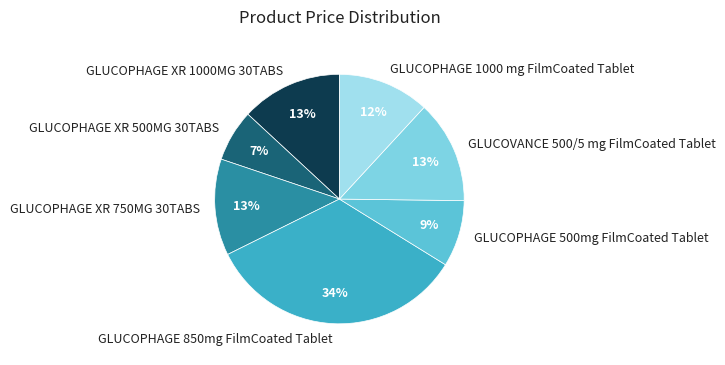

How many slices are in this pie chart?

7